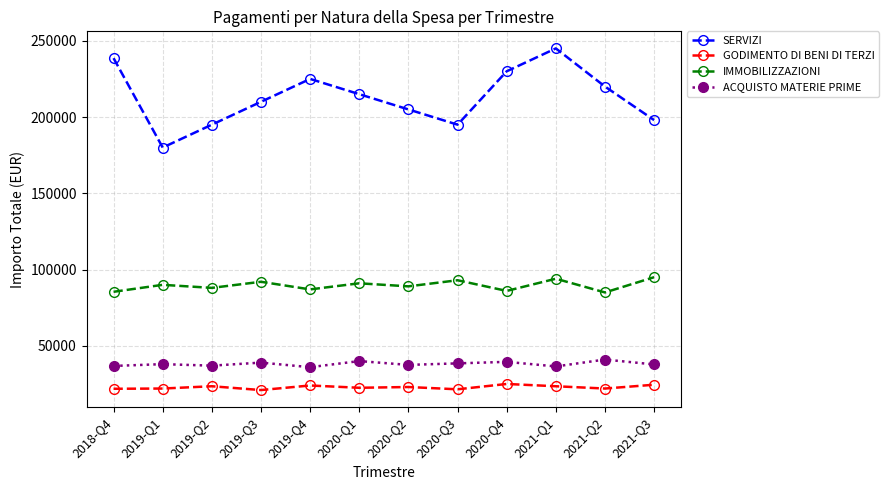

True or false: SERVIZI and ACQUISTO MATERIE PRIME intersect in this chart.

False